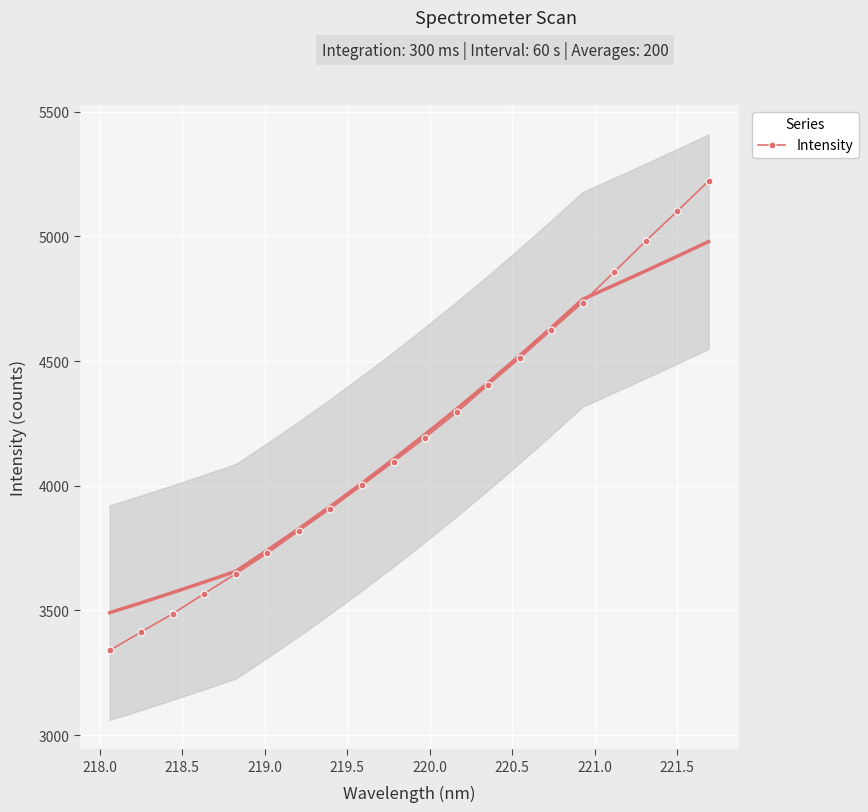

True or false: Intensity has more than 2 interior local peaks.

False